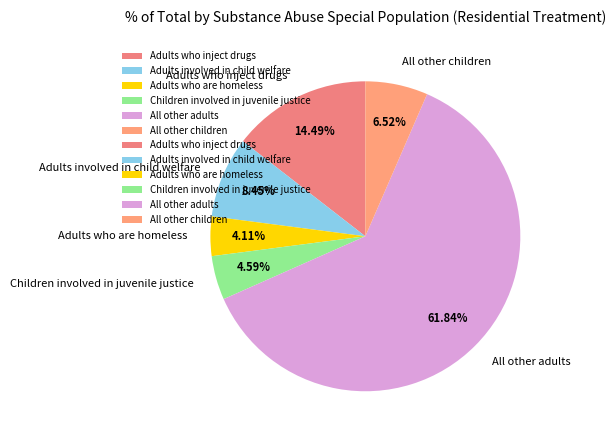

Is the sum of Adults involved in child welfare and All other adults greater than half?

Yes